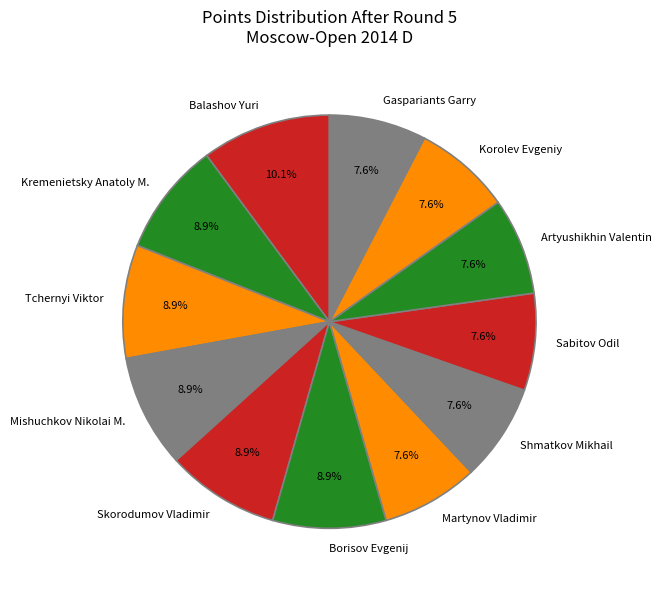

How many slices are in this pie chart?

12